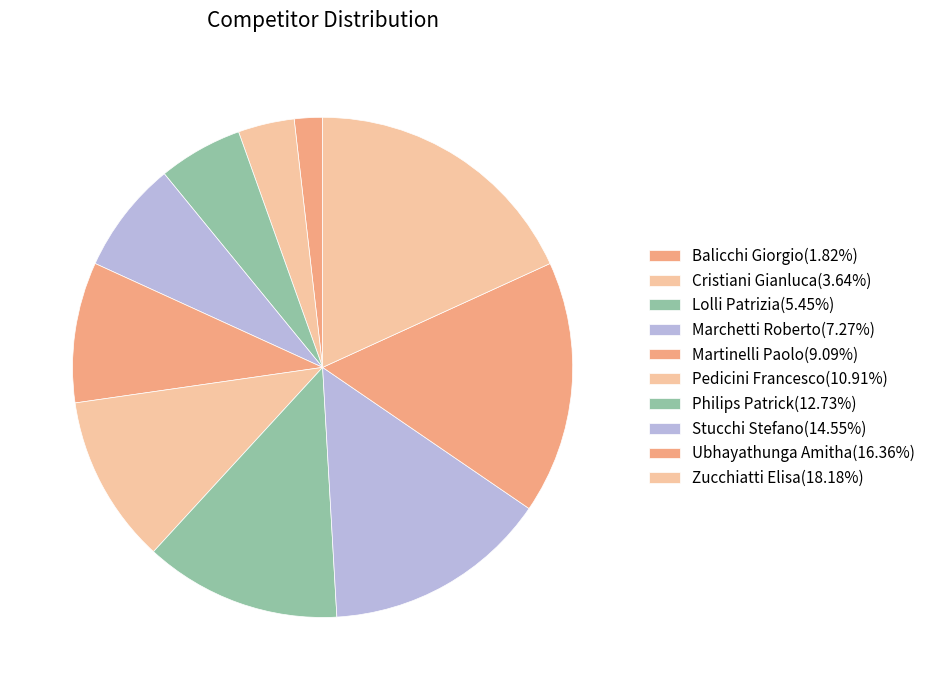

Is Martinelli Paolo the majority of the pie?

No